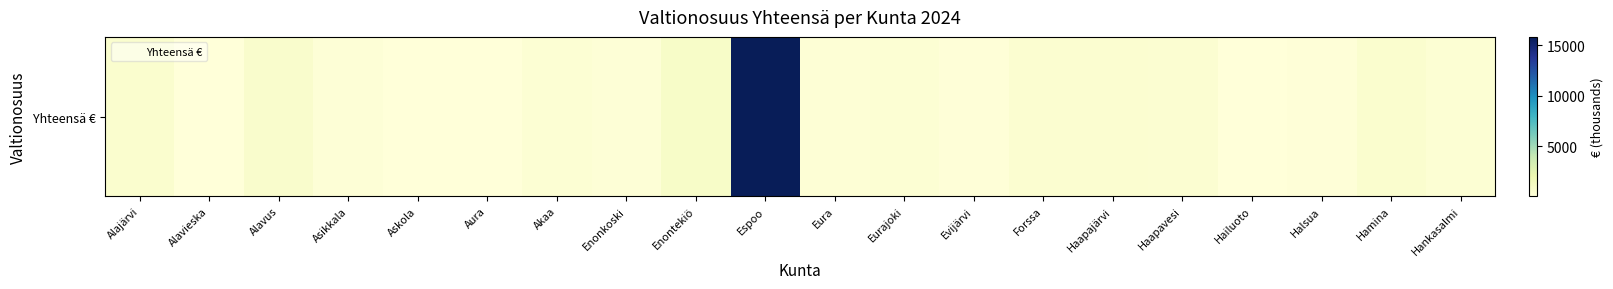

Count the number of data series in this chart.

1